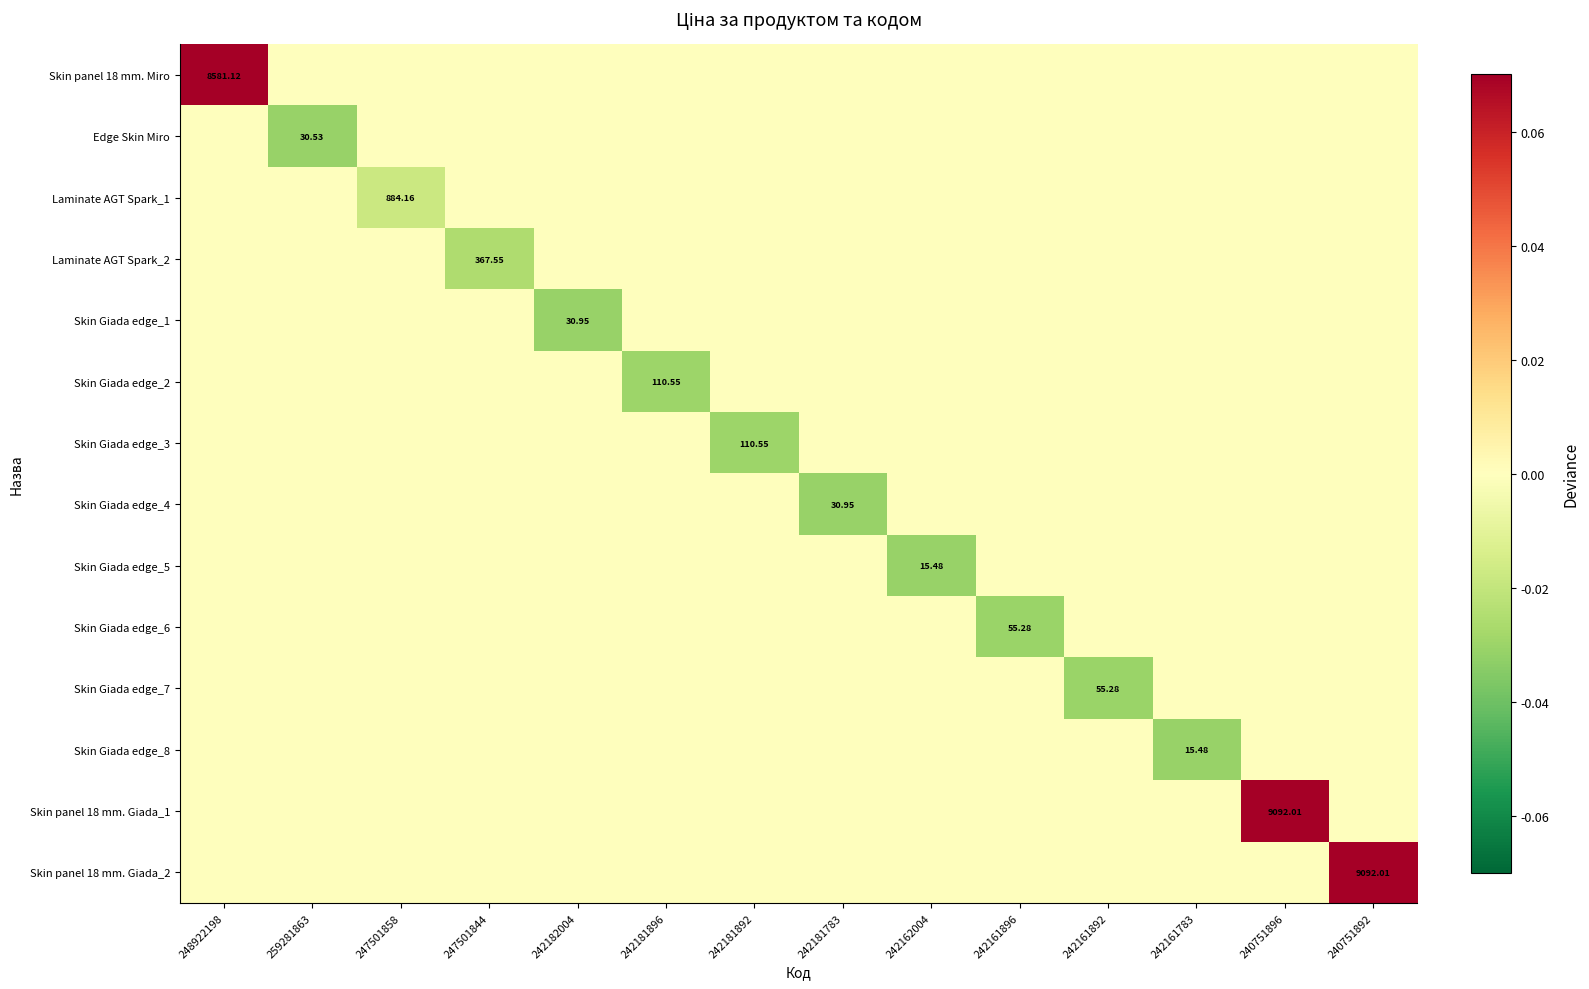

Which has a higher value, 240751896 or 259281863?

240751896